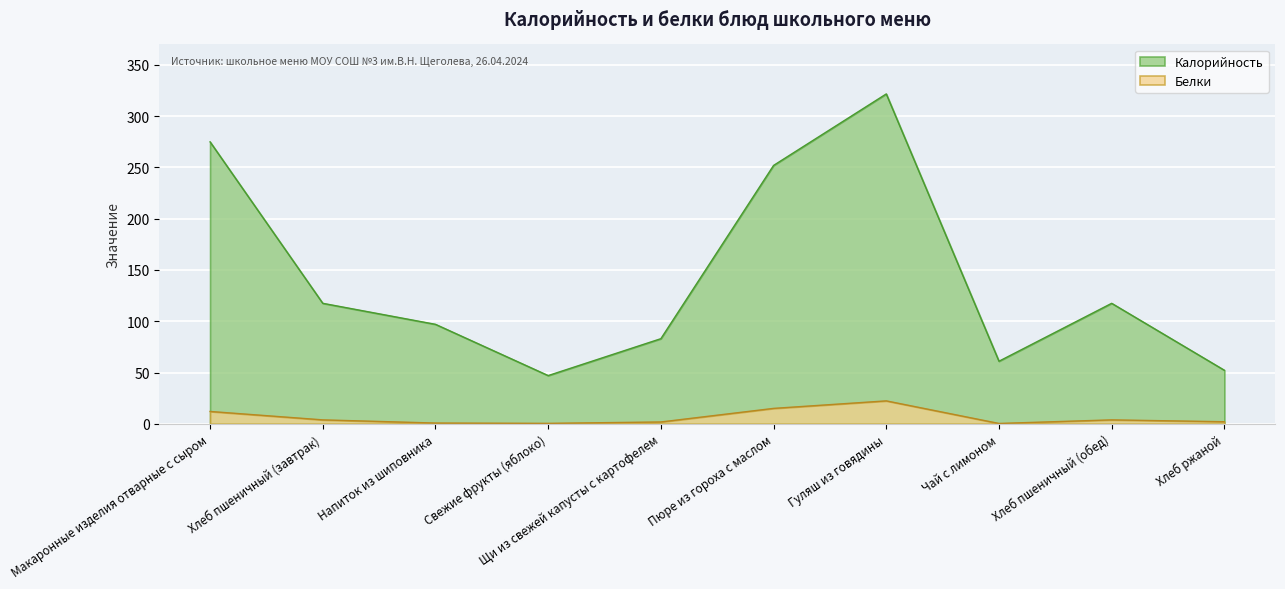

What is the total value across all series at Хлеб пшеничный (завтрак)?

121.3